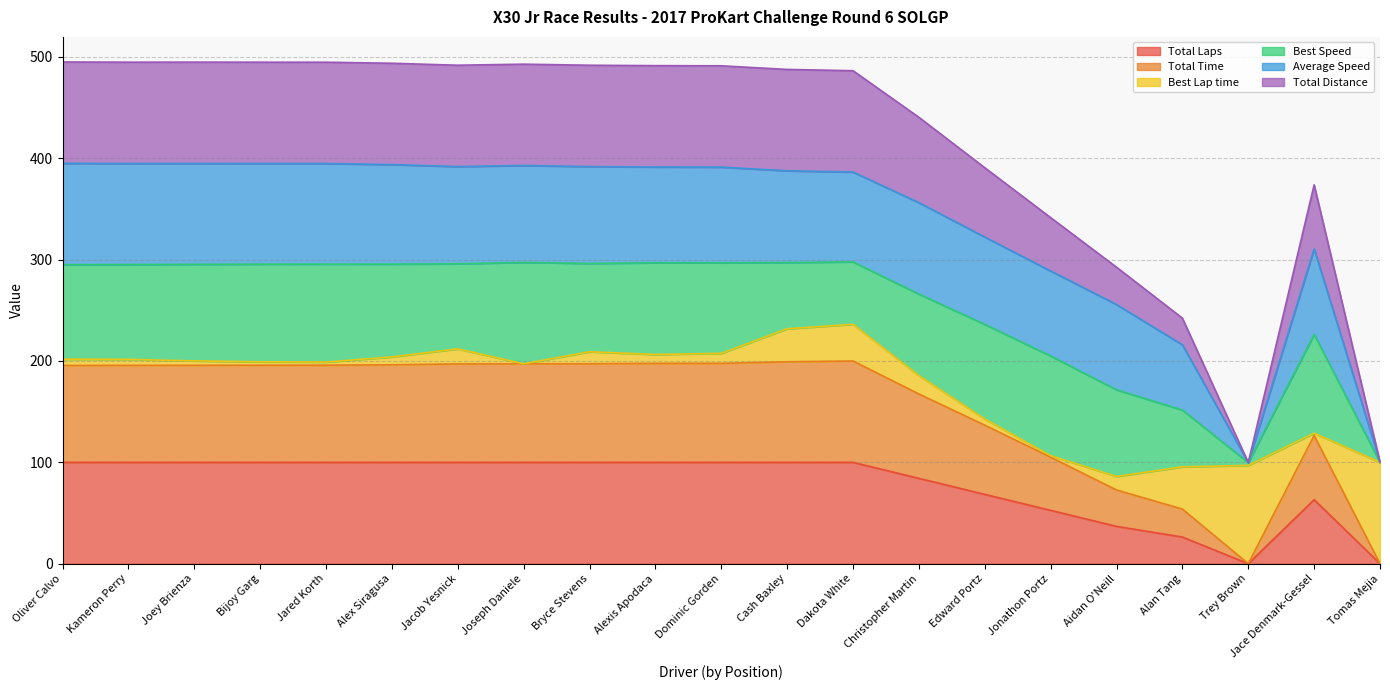

List the labels in order of Total Laps value, largest first.

Oliver Calvo, Kameron Perry, Joey Brienza, Bijoy Garg, Jared Korth, Alex Siragusa, Jacob Yesnick, Joseph Daniele, Bryce Stevens, Alexis Apodaca, Dominic Gorden, Cash Baxley, Dakota White, Christopher Martin, Edward Portz, Jace Denmark-Gessel, Jonathon Portz, Aidan O'Neill, Alan Tang, Trey Brown, Tomas Mejia